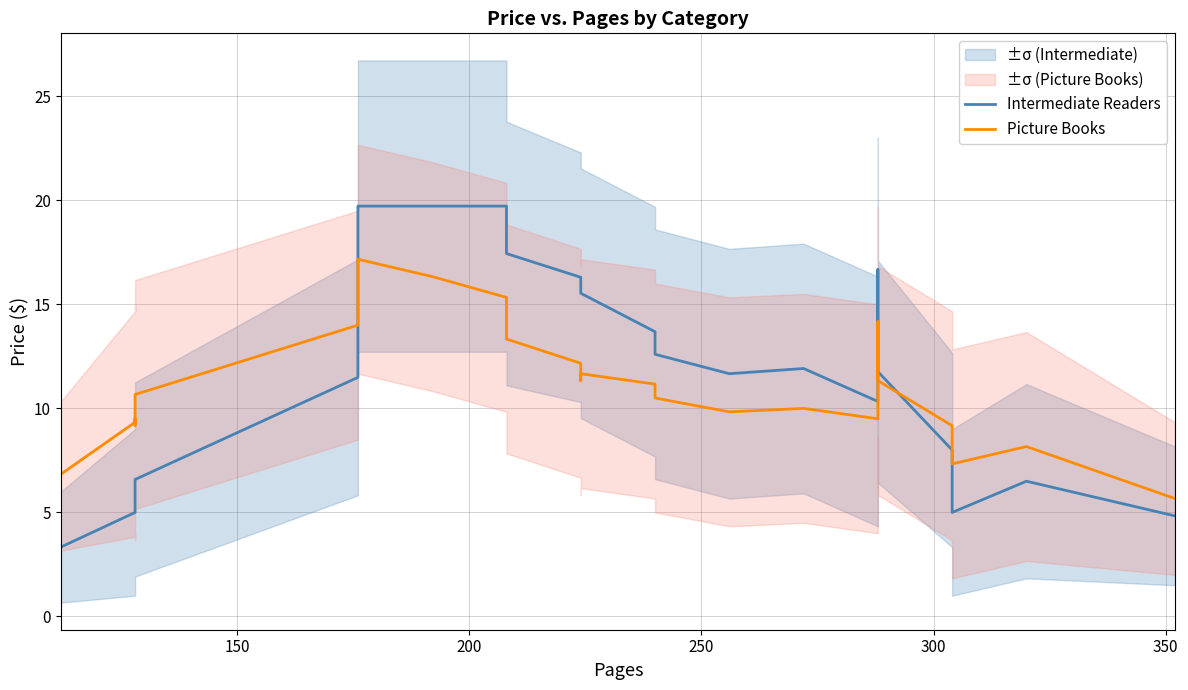

True or false: Picture Books has more than 0 points higher than both neighbors.

True